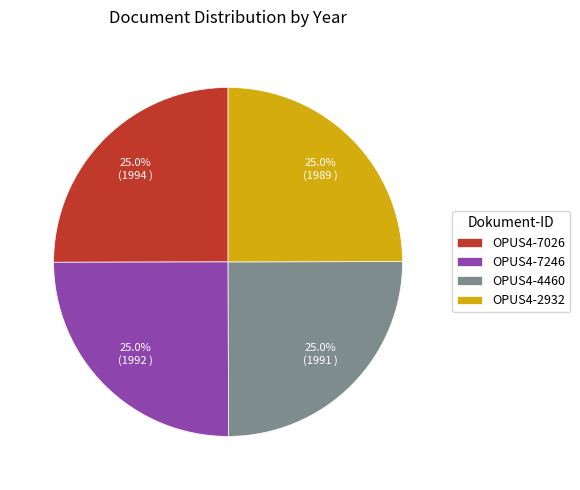

What is the ratio of the value at OPUS4-2932 to the value at OPUS4-4460?

1.0